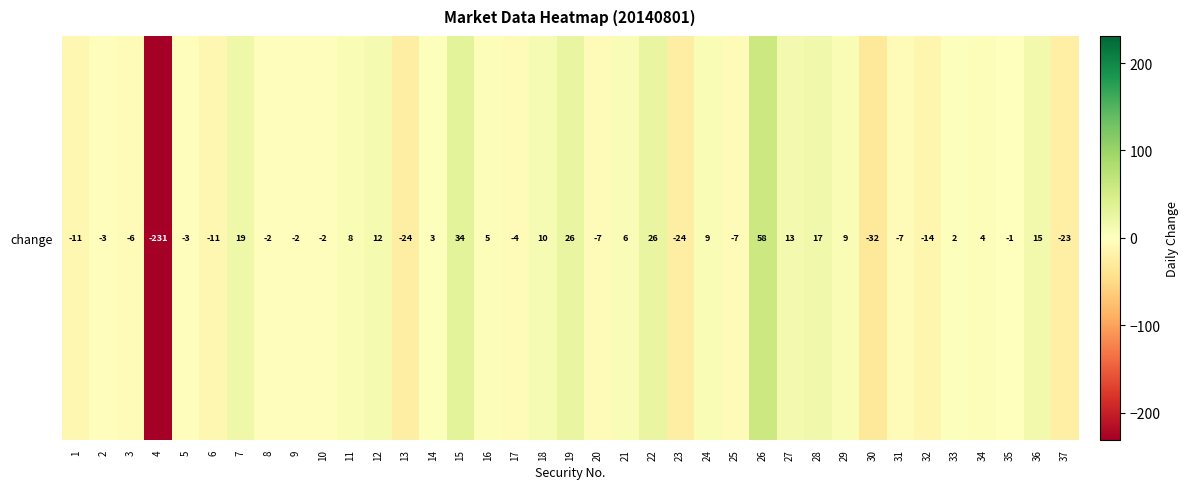

Which has a higher value, 37 or 34?

34